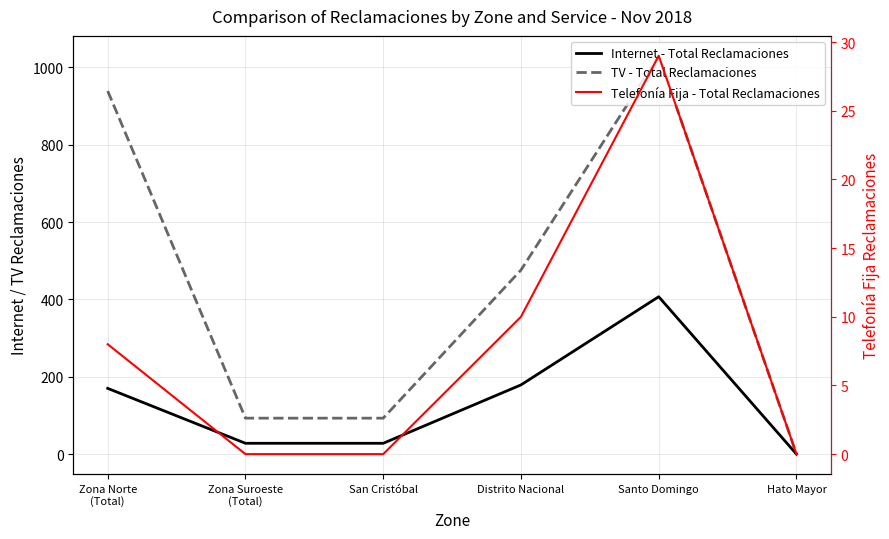

How many lines are shown in the chart?

3